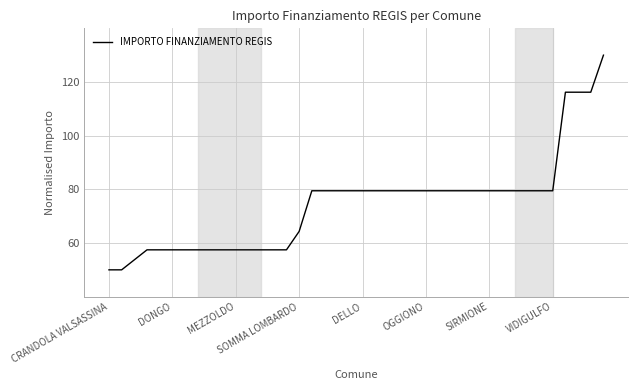

What is the minimum value shown in the chart?

50.0